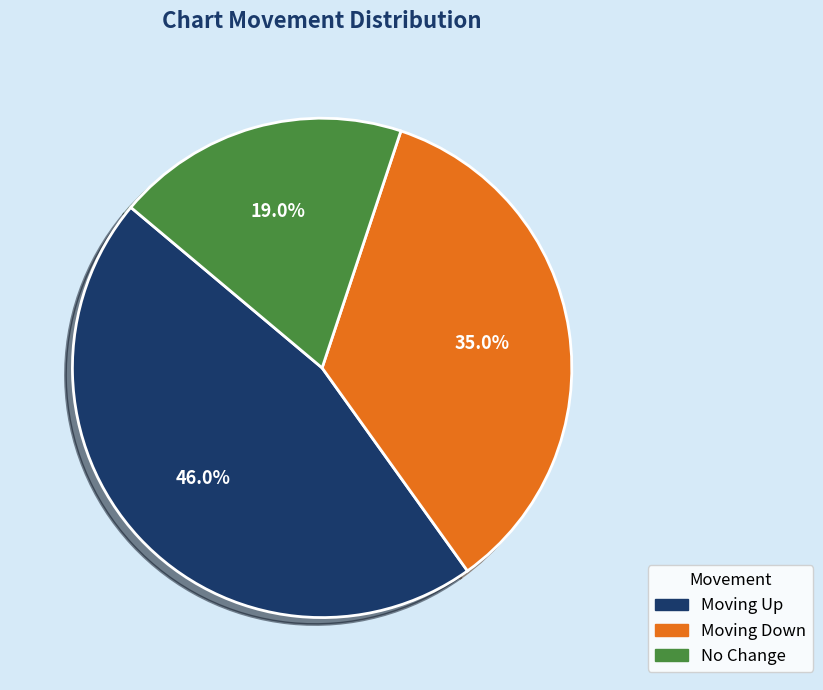

What percentage do No Change and Moving Up together represent?

65.0%